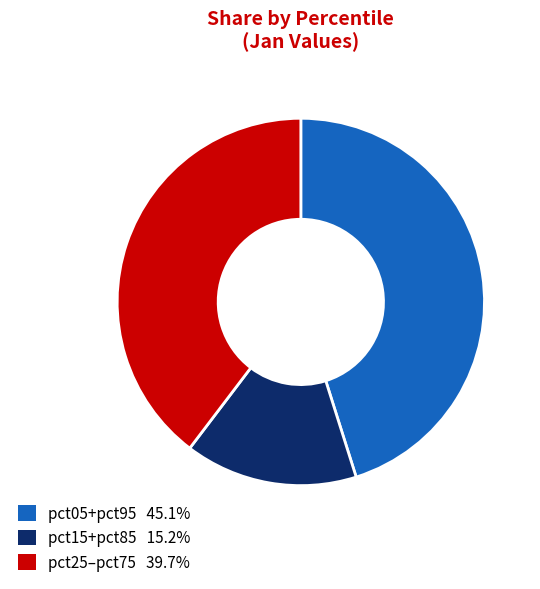

Is there a majority slice in this chart?

No